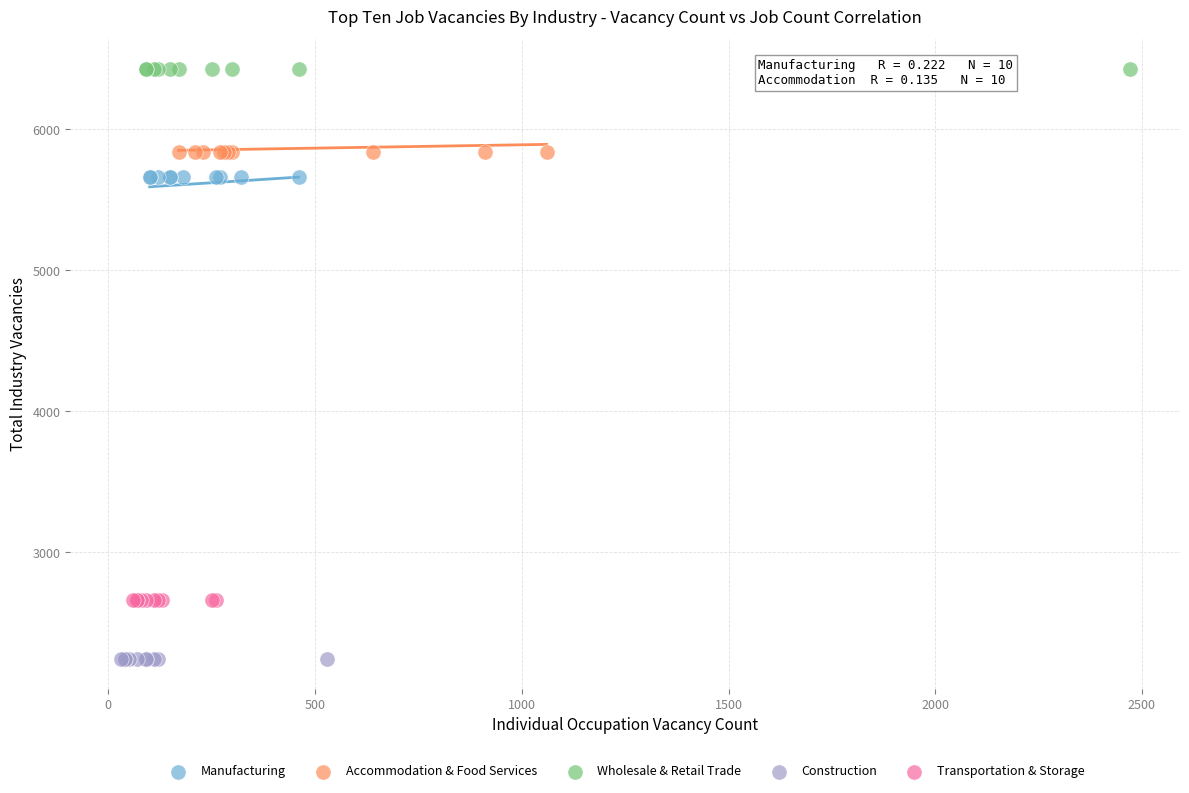

Which series reaches the minimum Y coordinate?

Construction